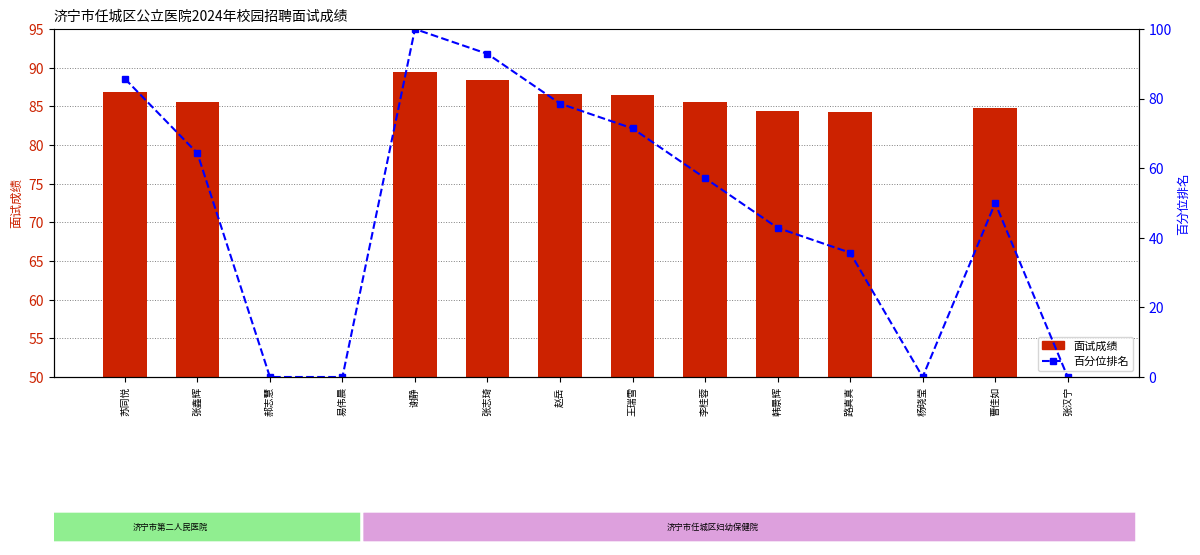

Where is 面试成绩 nearest to the value 44?

路真真